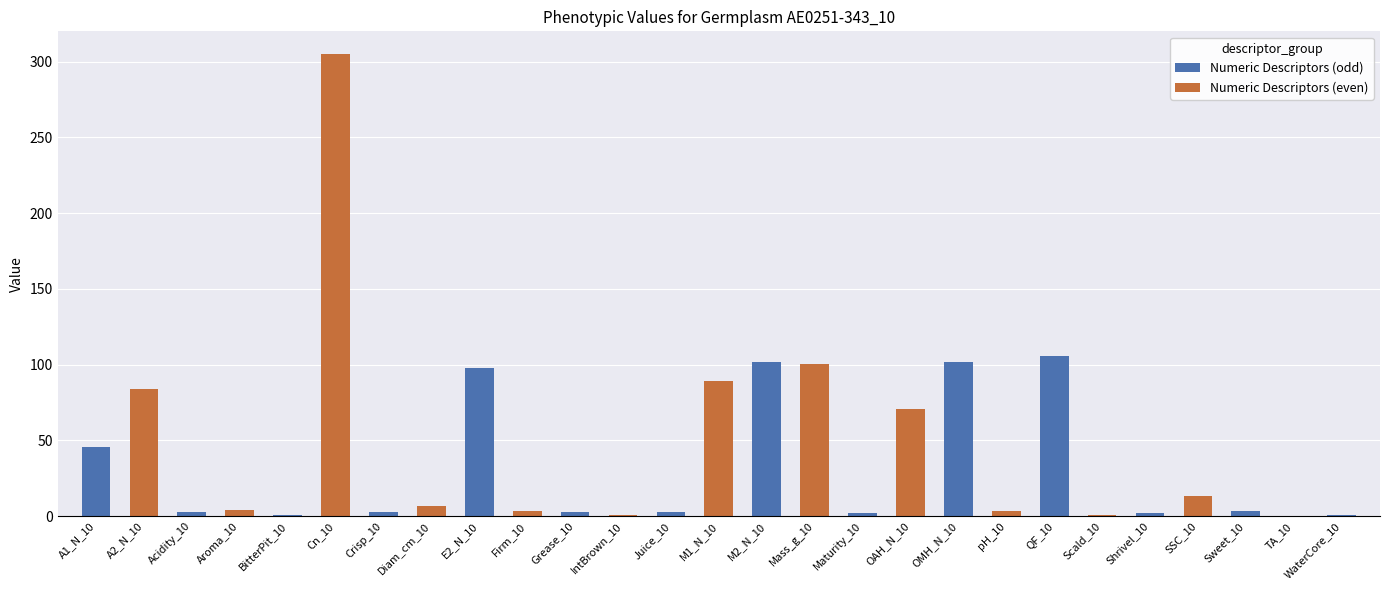

What is the maximum value shown in the chart?

304.8